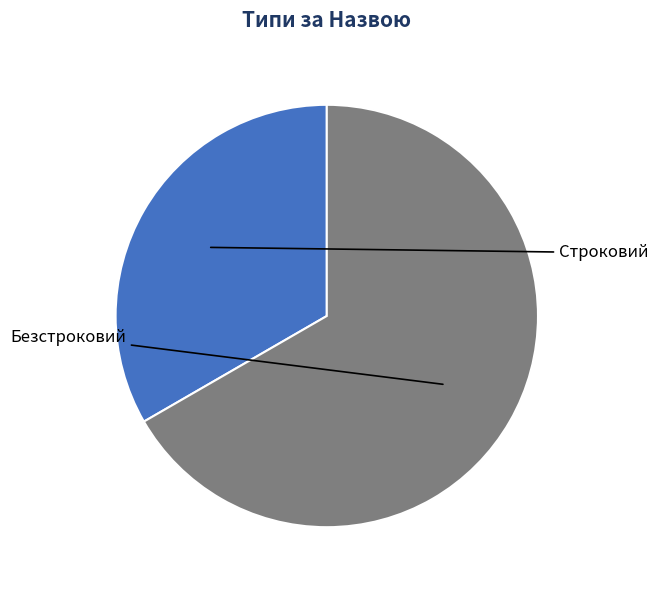

Which category has the biggest portion of the pie?

Безстроковий